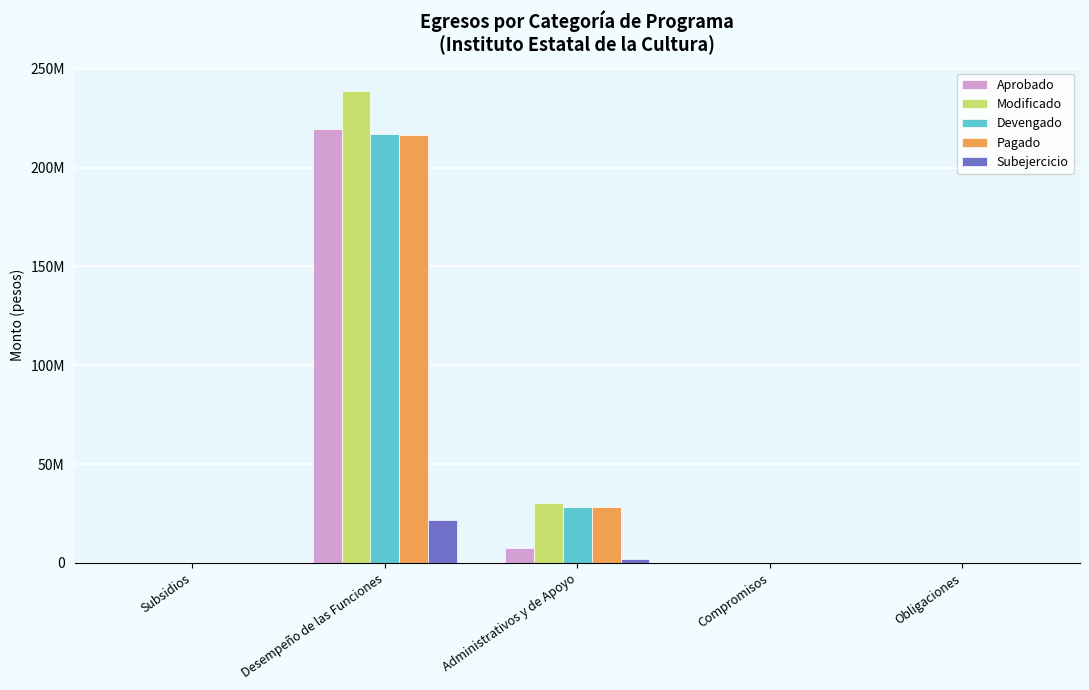

What are all the series names shown in the legend?

Aprobado, Modificado, Devengado, Pagado, Subejercicio